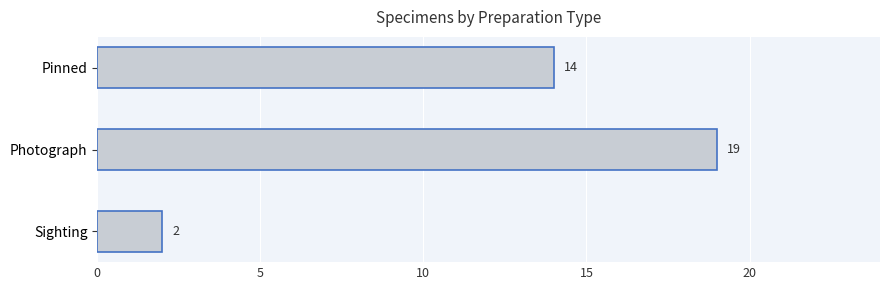

Does the chart contain stacked bars?

No